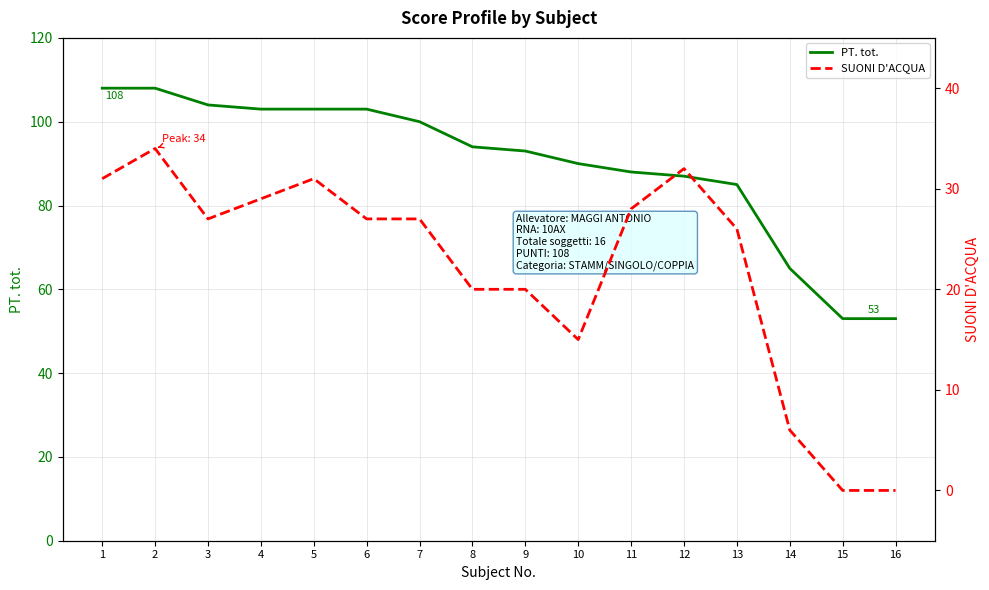

How many interior local peaks does the SUONI D'ACQUA series have?

3